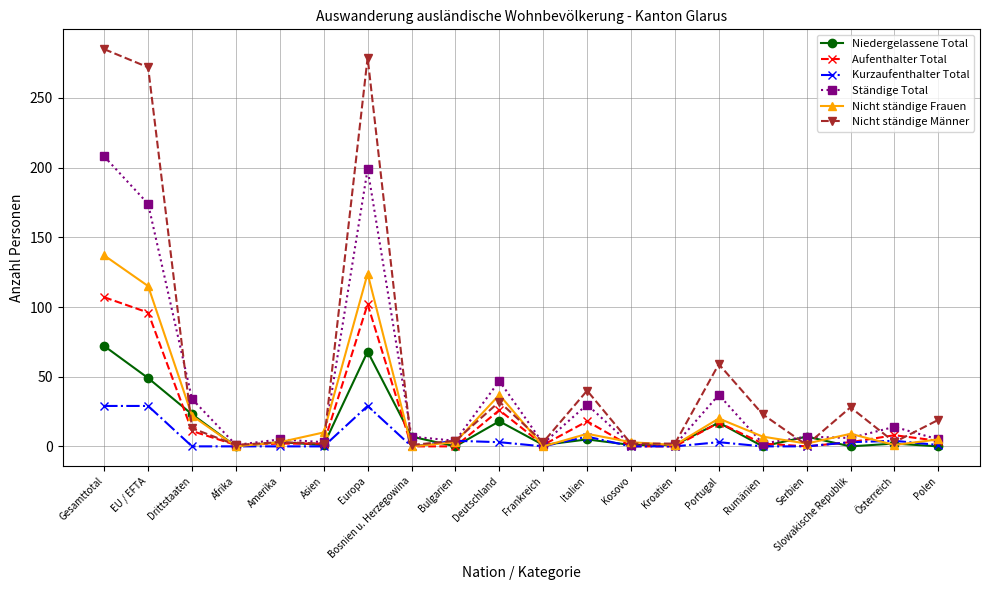

True or false: Nicht ständige Männer has a value of 285 at Gesamttotal.

True